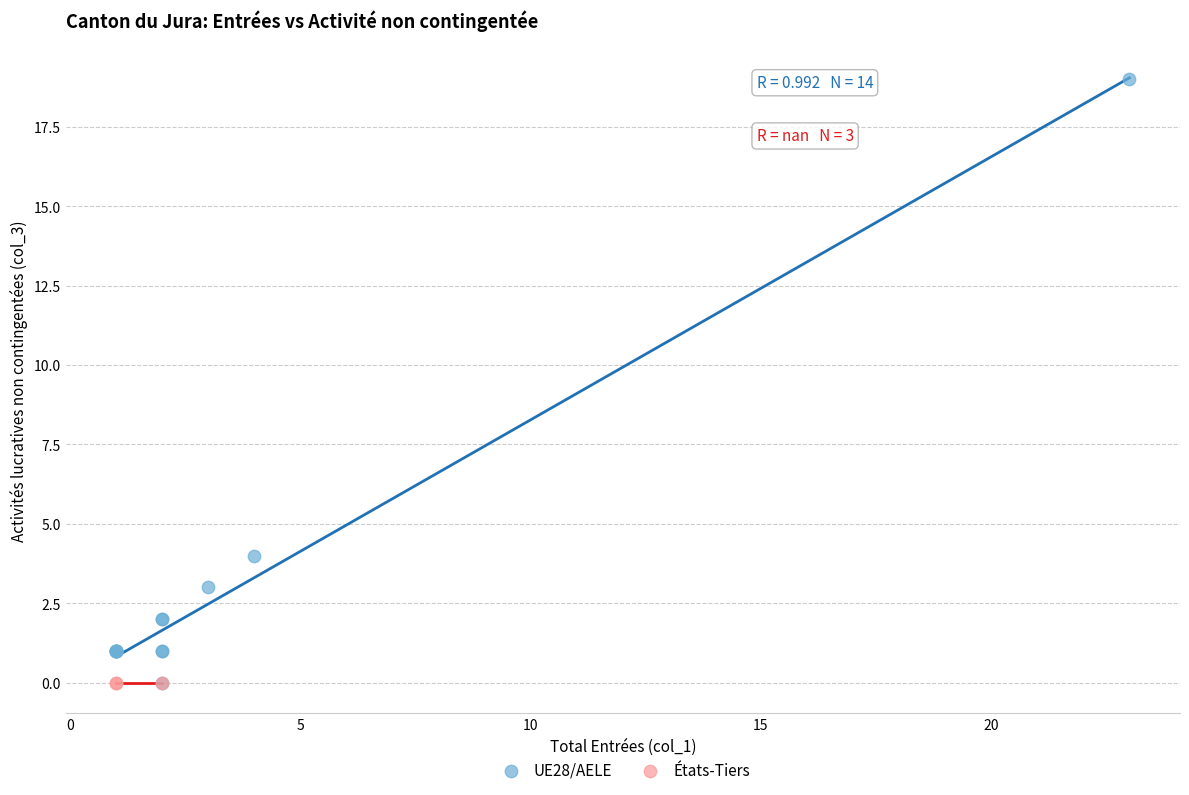

Which series reaches the maximum Y coordinate?

UE28/AELE